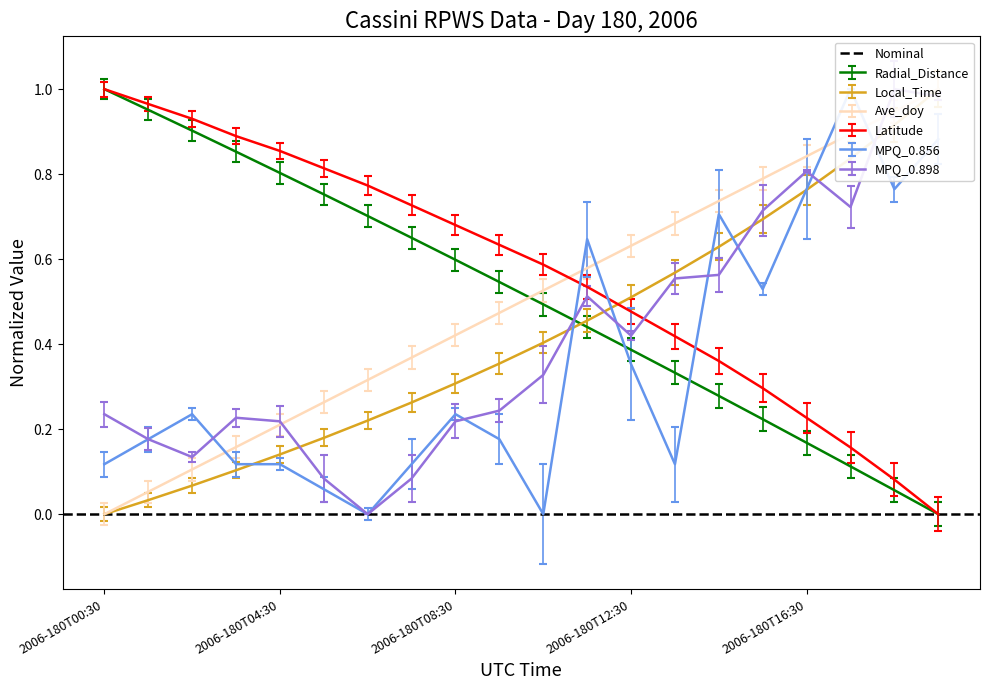

Which category has the highest value in the Radial_Distance series?

2006-180T00:30